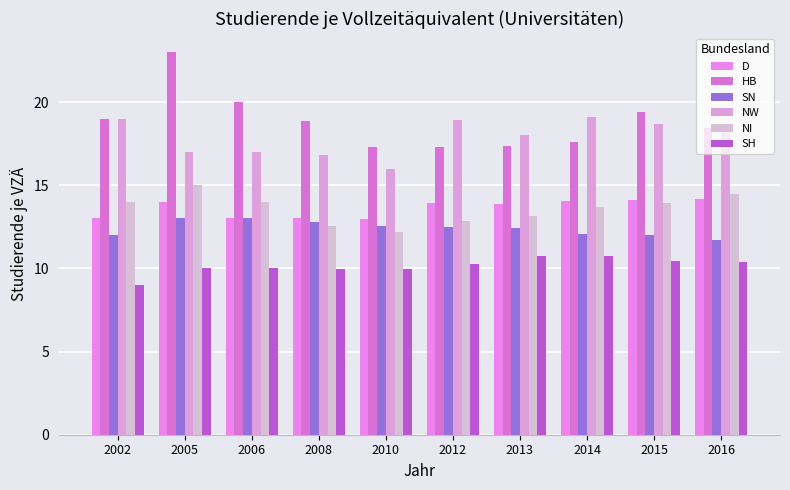

List the labels in order of HB value, largest first.

2005, 2006, 2015, 2002, 2008, 2016, 2014, 2013, 2012, 2010